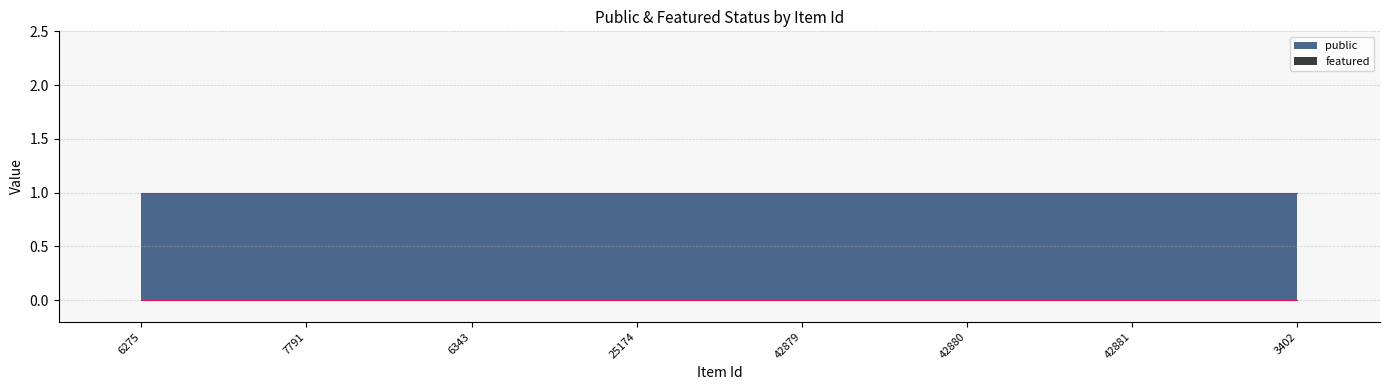

What is the spread (max minus min) of values at 42880?

1